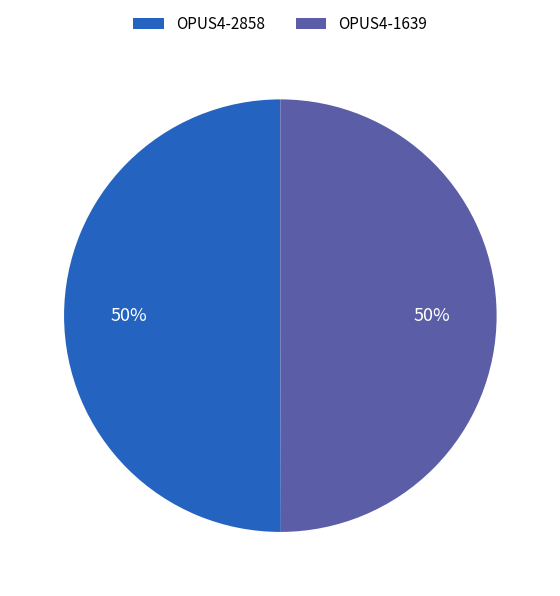

Combined, do OPUS4-1639 and OPUS4-2858 account for over 50%?

Yes